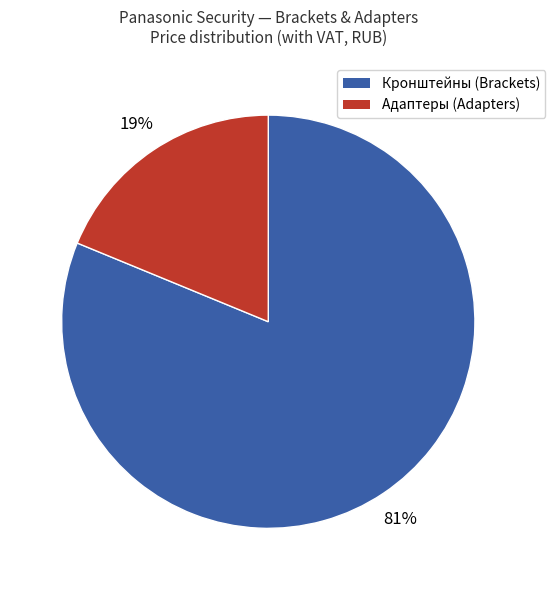

Is there a majority slice in this chart?

Yes